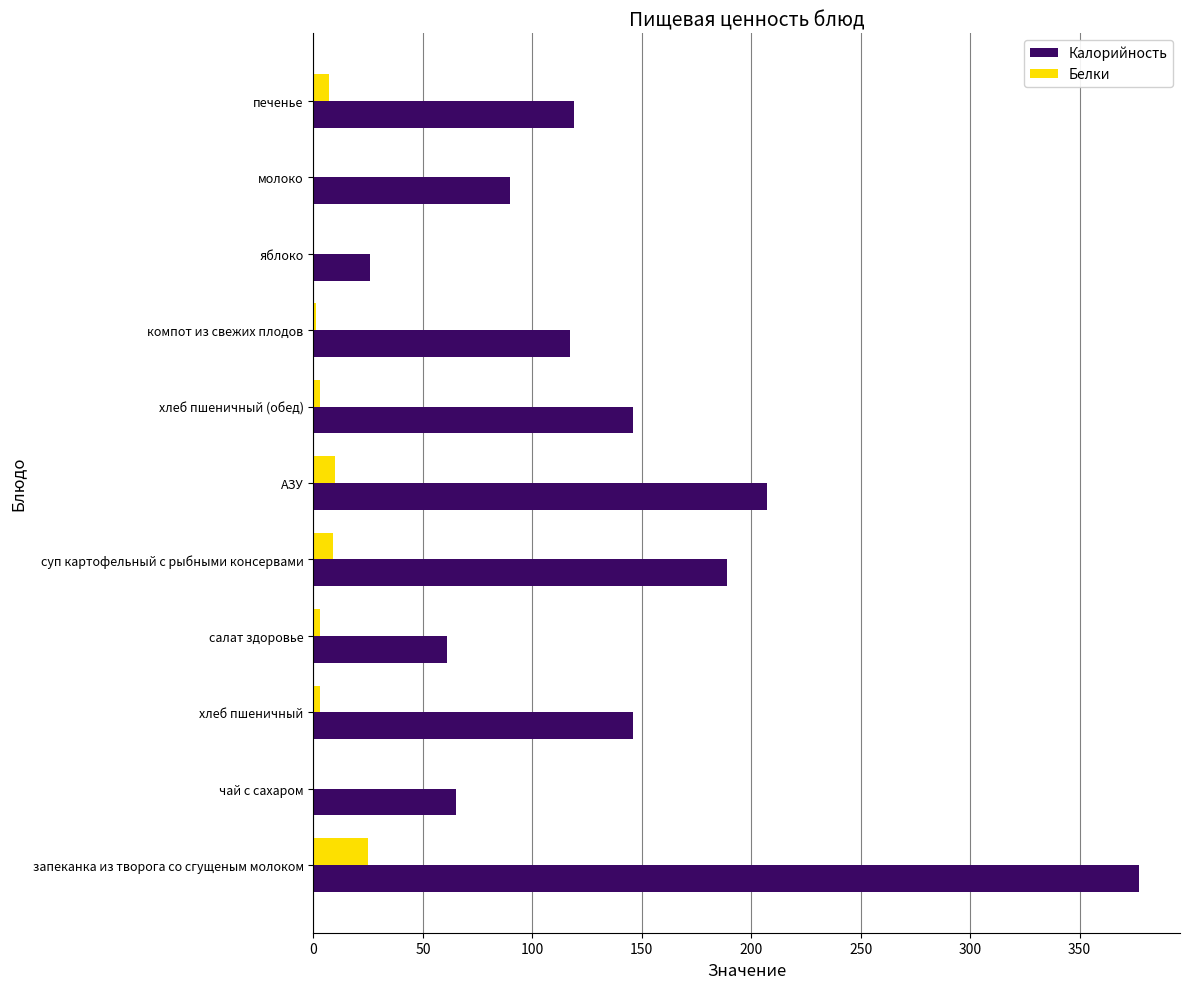

The value of Белки at АЗУ is 10. True or false?

True